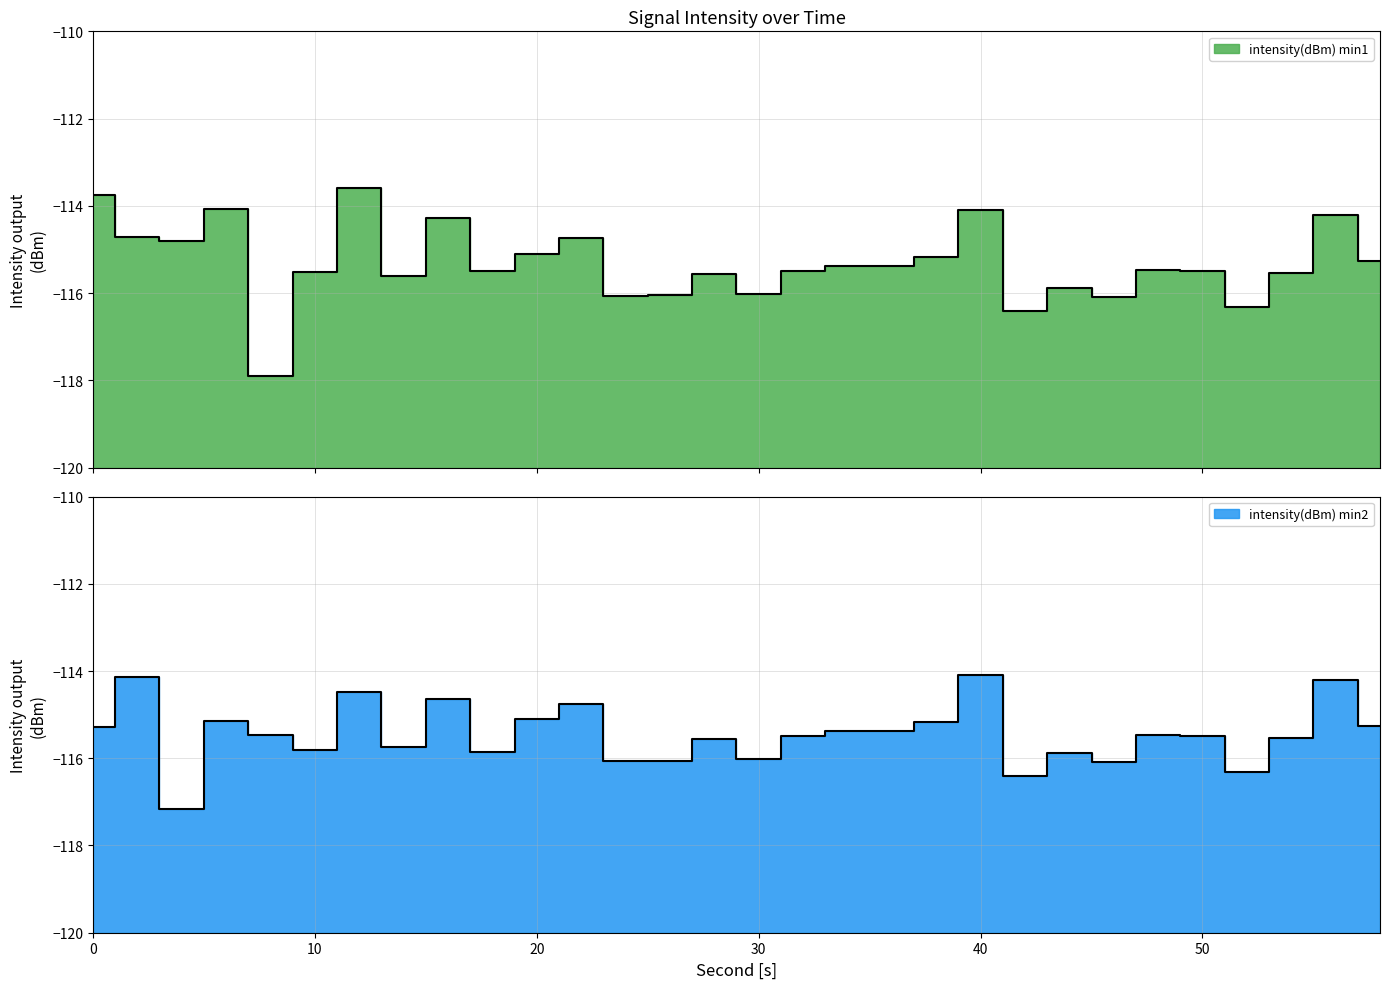

True or false: intensity(dBm) min2 and intensity(dBm) min1 intersect in this chart.

True